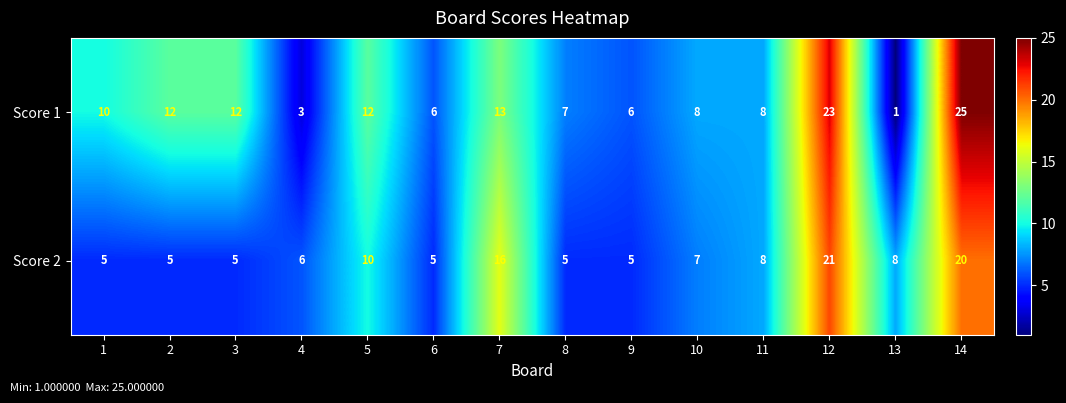

What is the sum of the Score 2 values at 9 and 13?

13